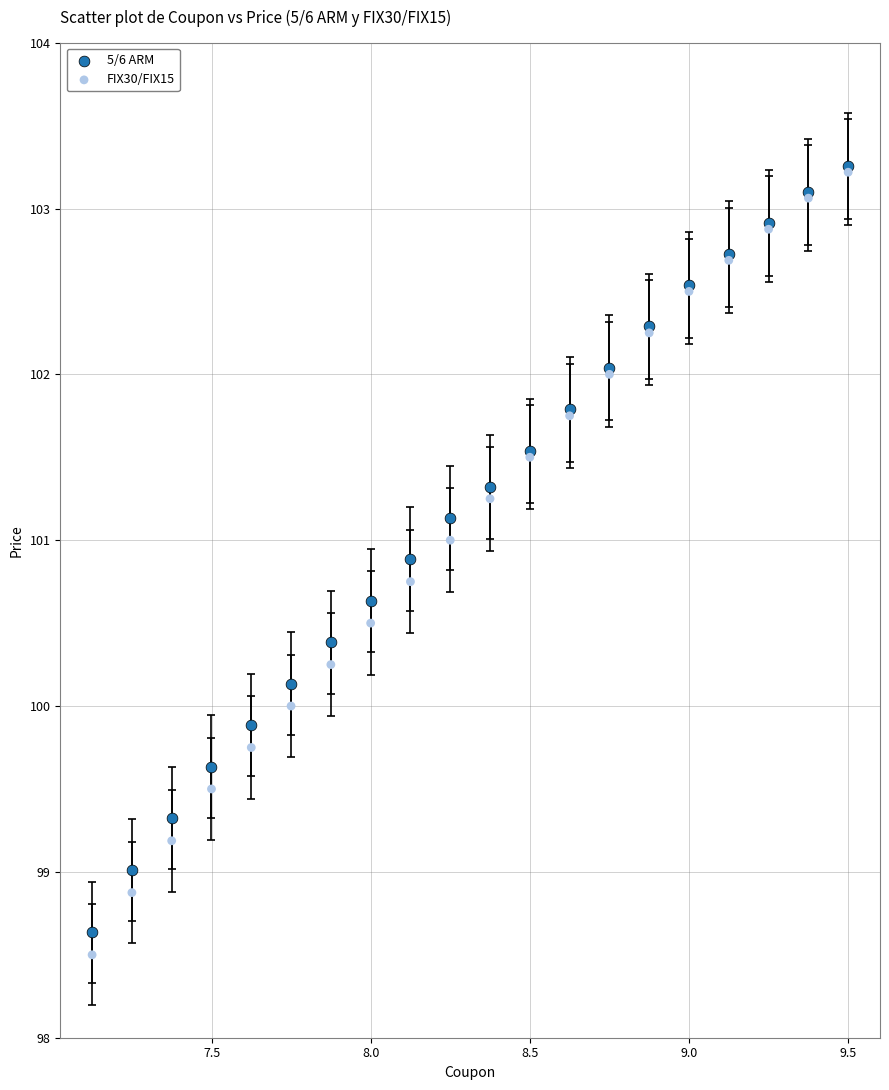

What are all the series names shown in the legend?

5/6 ARM, FIX30/FIX15